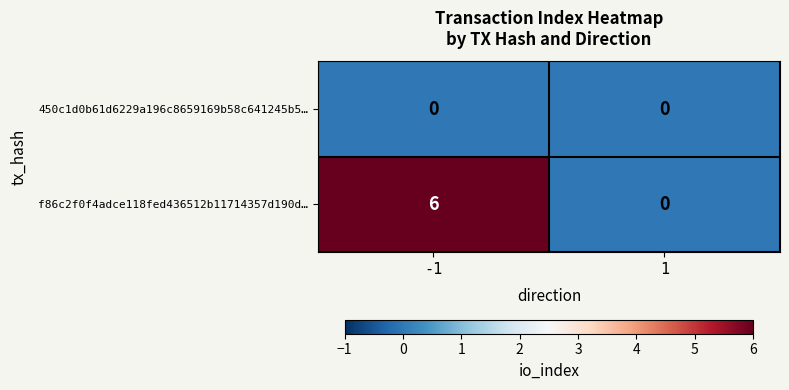

How many categories are shown in the chart?

2